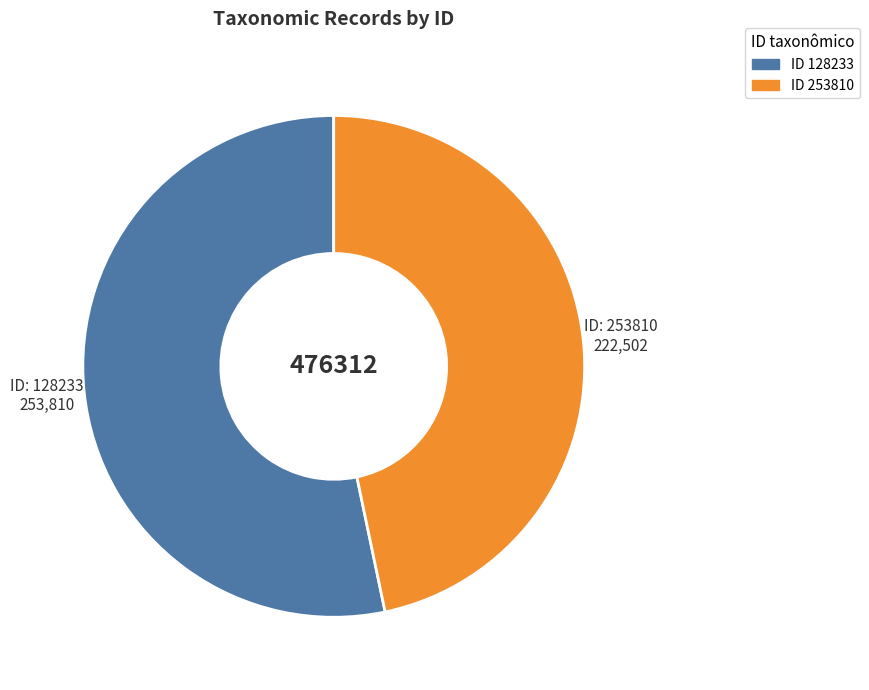

Does any single category account for the majority?

Yes